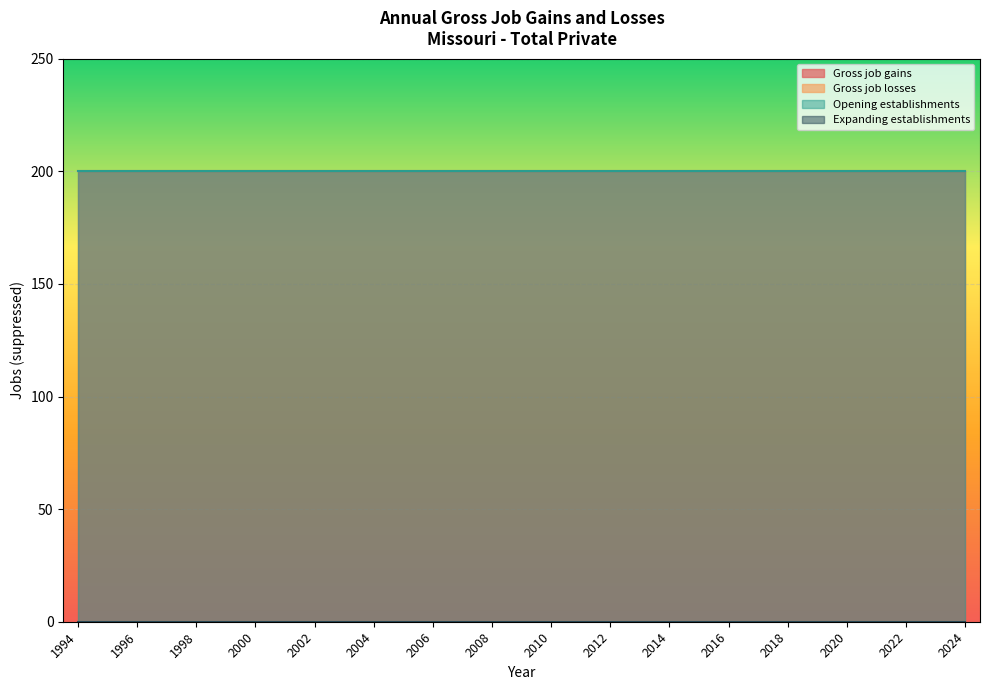

At which category is the sum across all series the highest?

1994